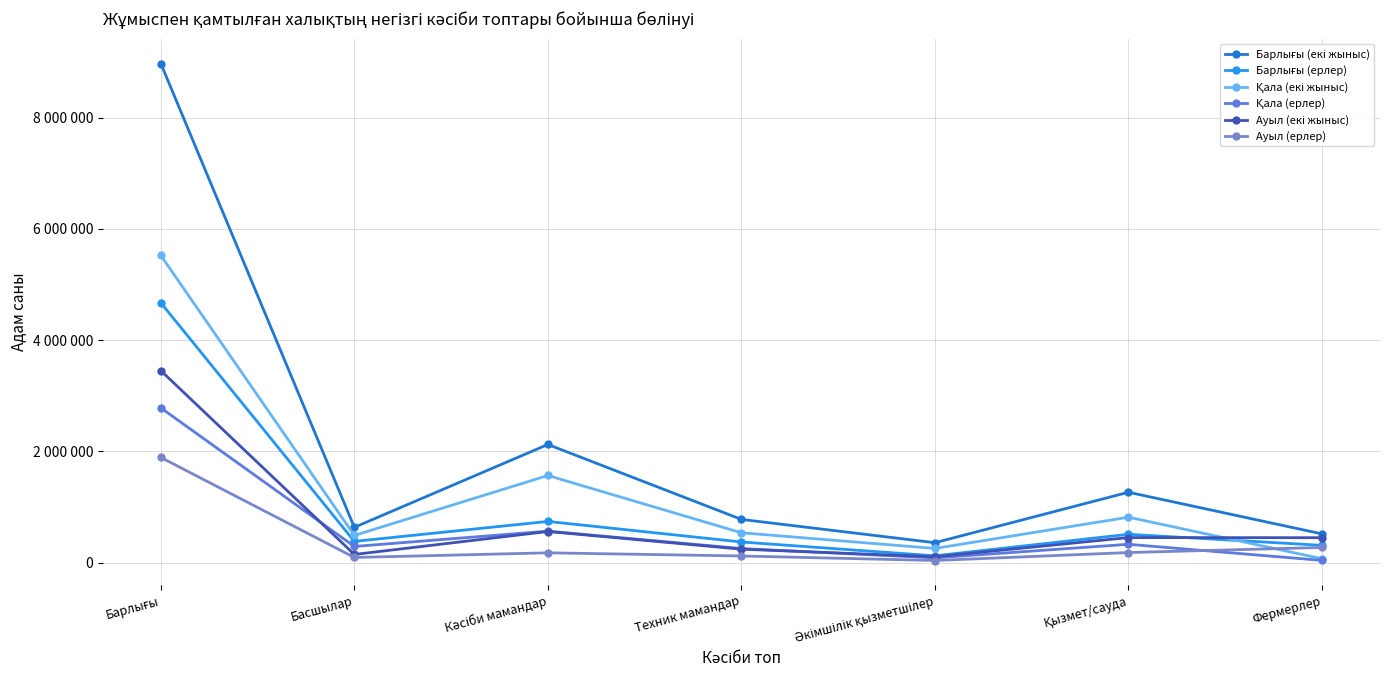

Reading left to right, what are all the values shown in this chart?

Барлығы (екі жыныс): 8971603	632959	2122839	775492	356675	1263918	515239
Барлығы (ерлер): 4669946	380272	739308	369660	120703	507774	309361
Қала (екі жыныс): 5521473	487500	1565075	535153	253255	815114	68623
Қала (ерлер): 2780367	289035	564583	251795	84026	328038	38441
Ауыл (екі жыныс): 3450130	145459	557764	240339	103420	448804	446616
Ауыл (ерлер): 1889579	91237	174725	117865	36677	179736	270920